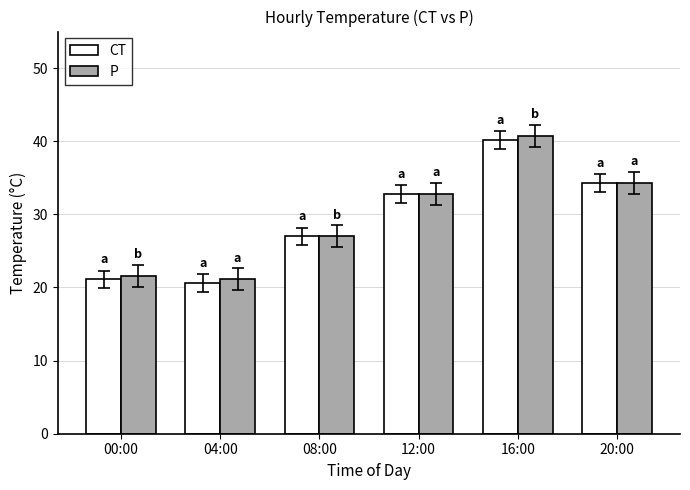

At which label does CT first exceed 32?

12:00